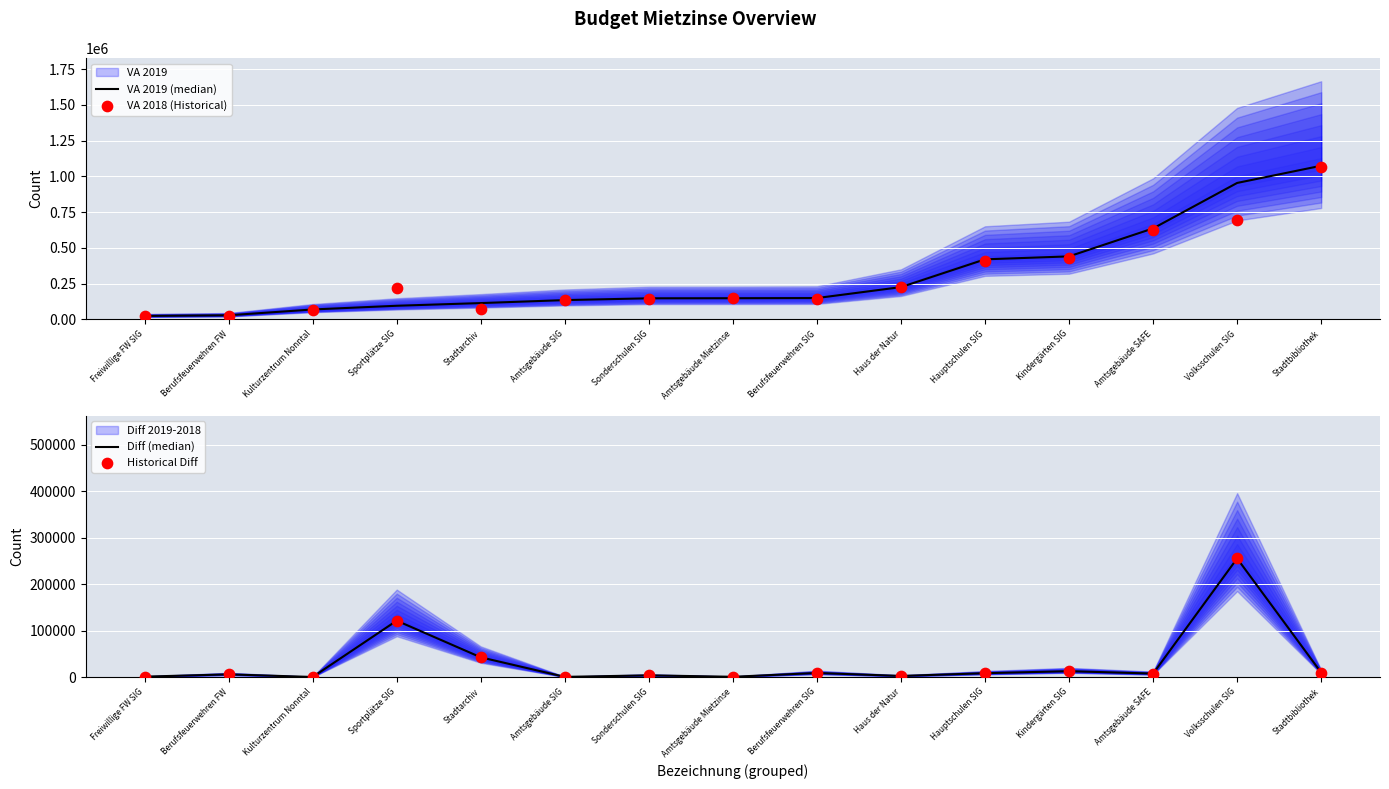

What is the total value across all series at Kulturzentrum Nonntal?

139900